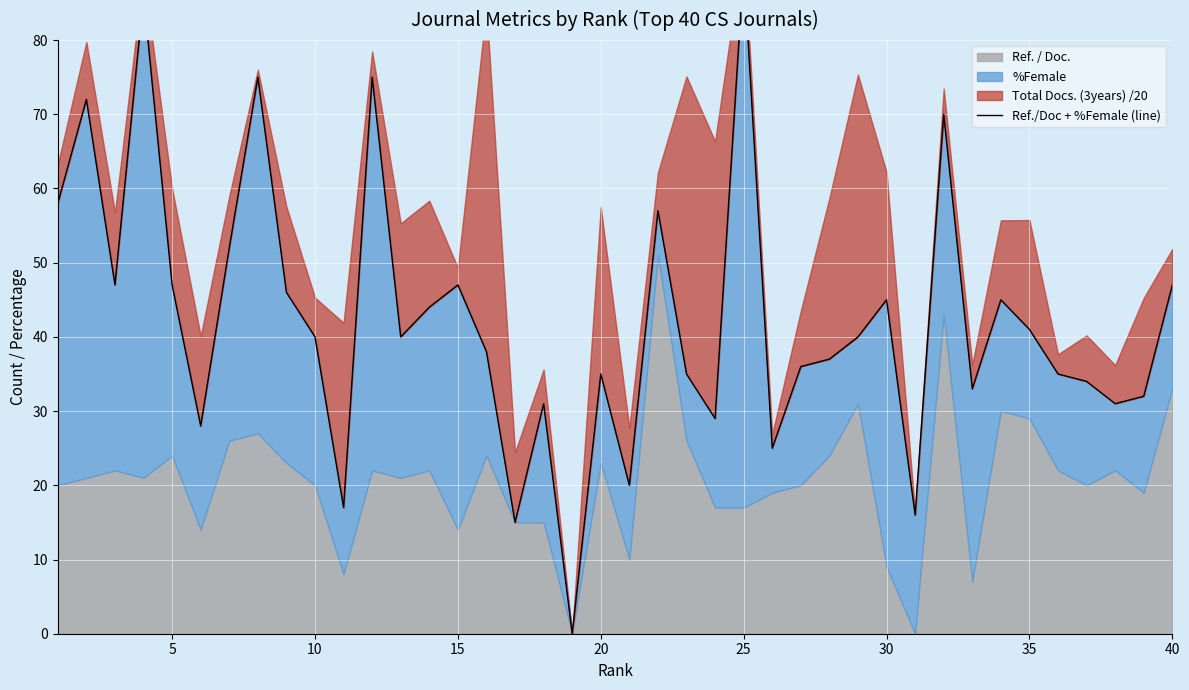

The value at 32 is 9. True or false?

False